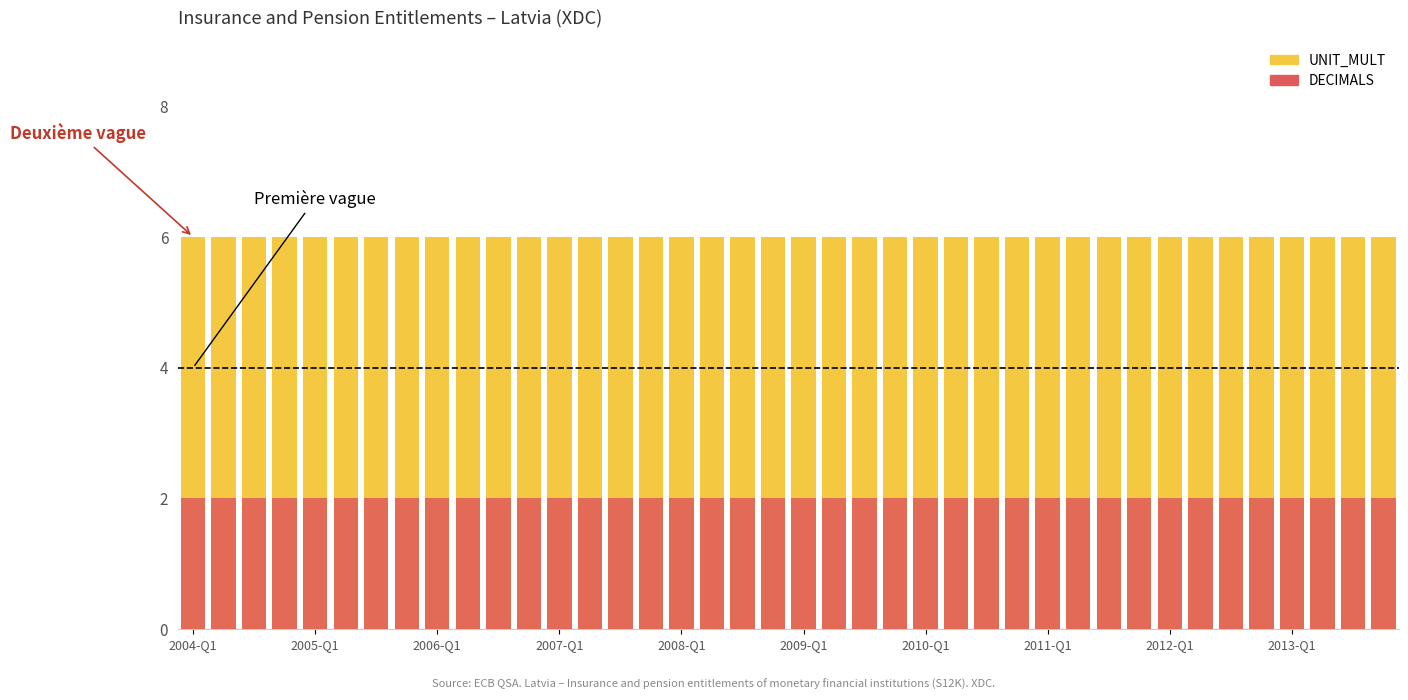

List the labels in order of DECIMALS value, largest first.

2004-Q1, 2005-Q1, 2006-Q1, 2007-Q1, 2008-Q1, 2009-Q1, 2010-Q1, 2011-Q1, 2012-Q1, 2013-Q1, 10, 11, 12, 13, 14, 15, 16, 17, 18, 19, 20, 21, 22, 23, 24, 25, 26, 27, 28, 29, 30, 31, 32, 33, 34, 35, 36, 37, 38, 39